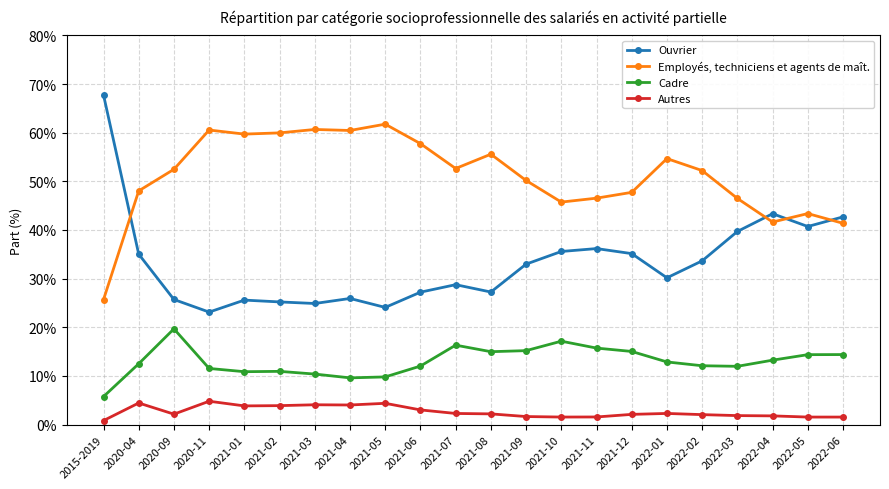

At how many categories does at least one series exceed 37?

22